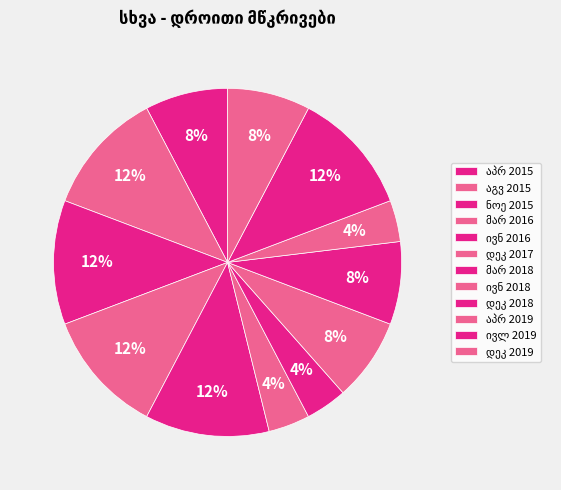

The მარ 2016 slice represents 12% of the pie. True or false?

True